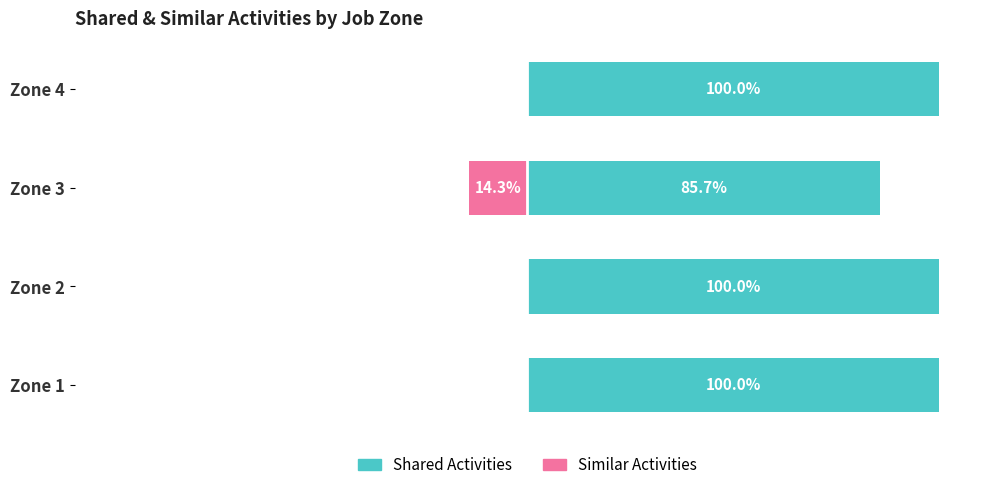

The Similar Activities series shows 0.0 at 3. True or false?

True